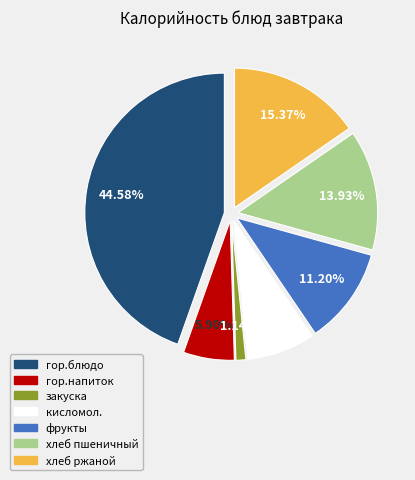

Is the sum of кисломол. and фрукты greater than half?

No